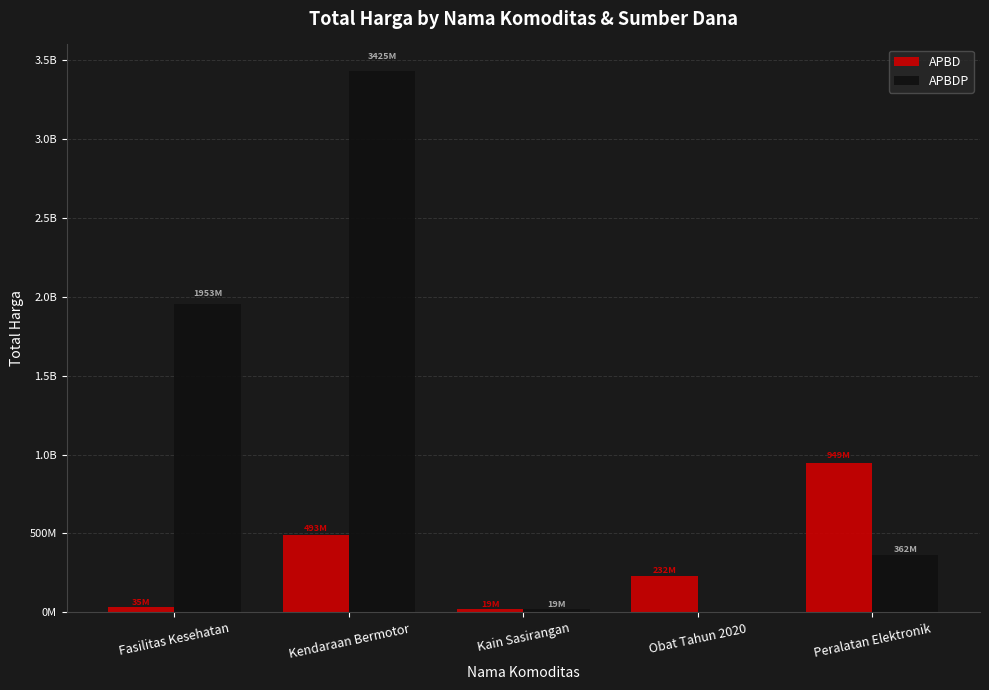

True or false: APBD has a value of 18900000 at Kain Sasirangan.

True